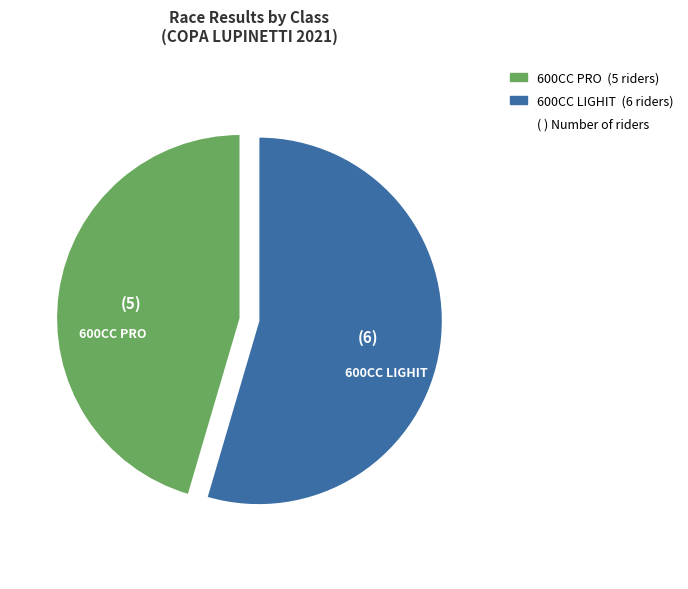

Is it true that 600CC PRO is 10% of the pie?

False